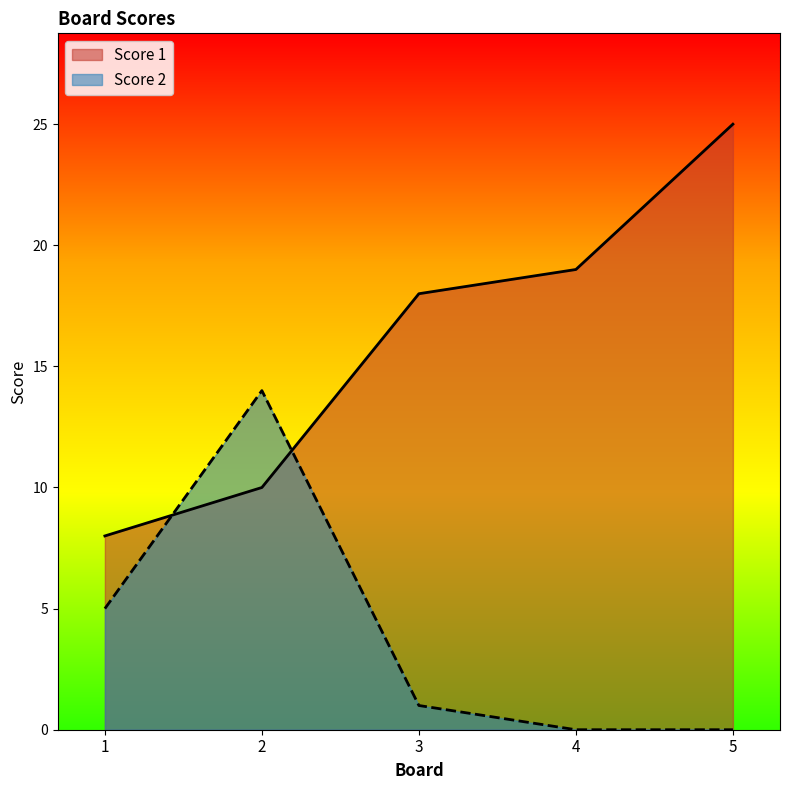

What is the total value across all series at 3?

19